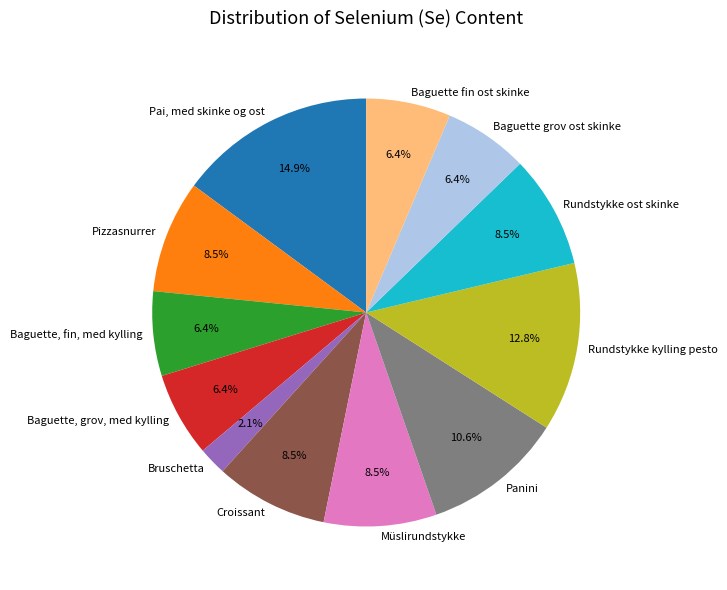

Does Baguette, grov, med kylling represent more than half of the total?

No